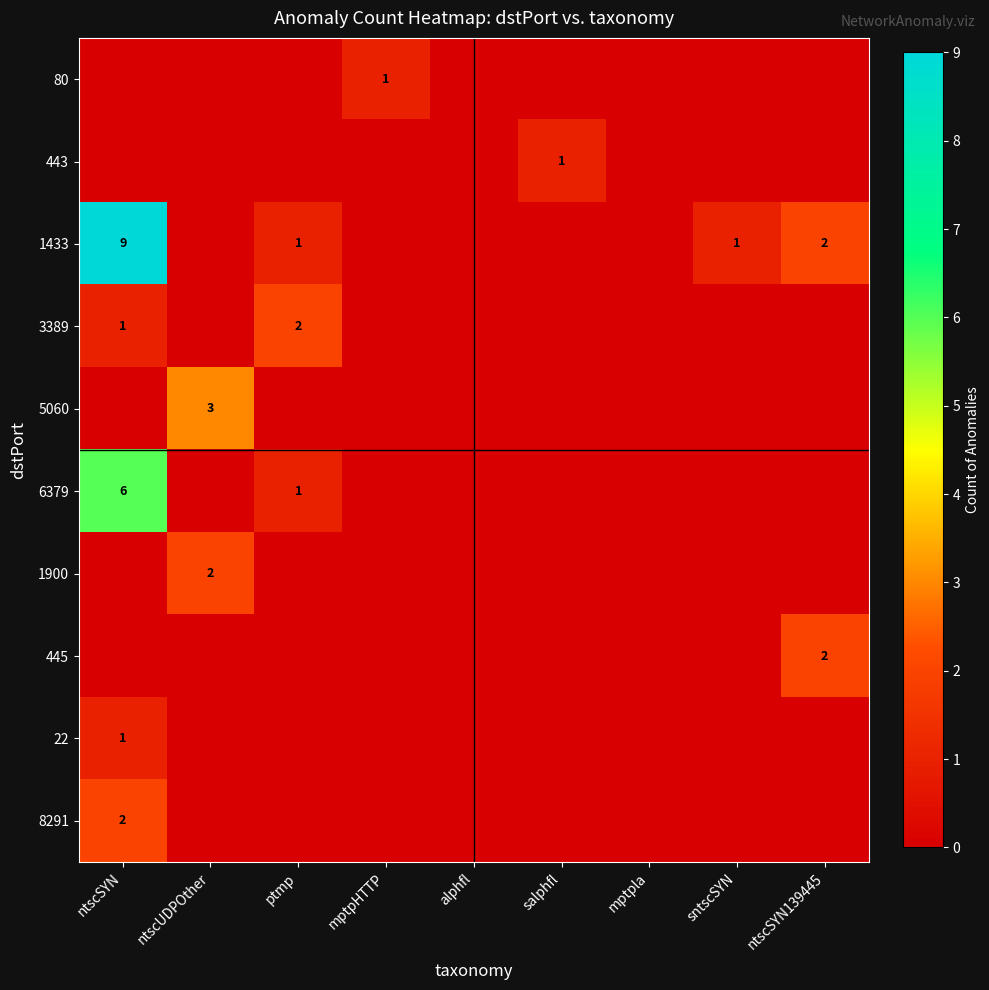

What is the difference between the highest and lowest values at mptpHTTP?

1